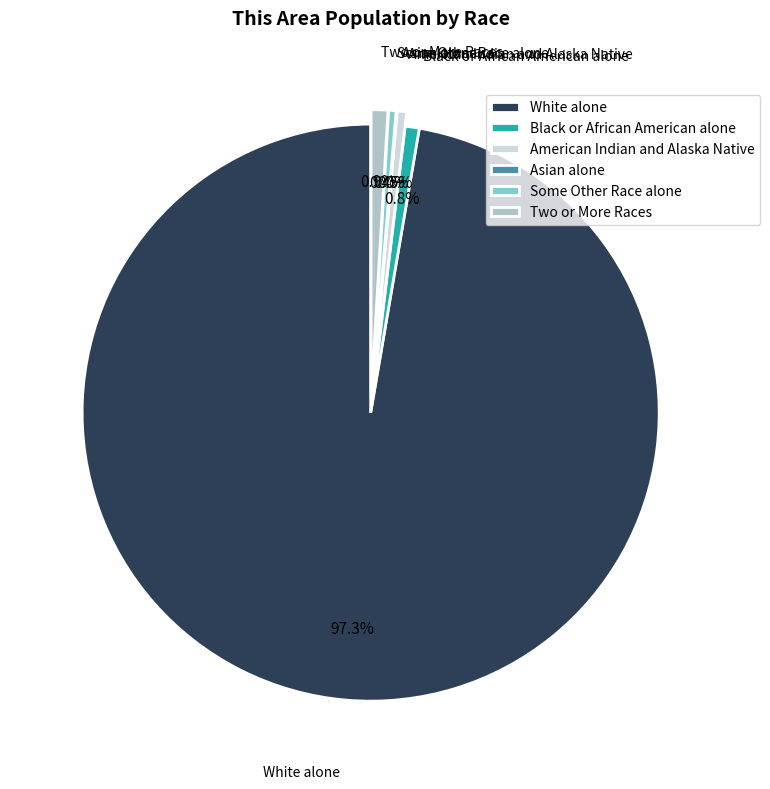

To the nearest percent, what percentage of the pie is White alone?

97%